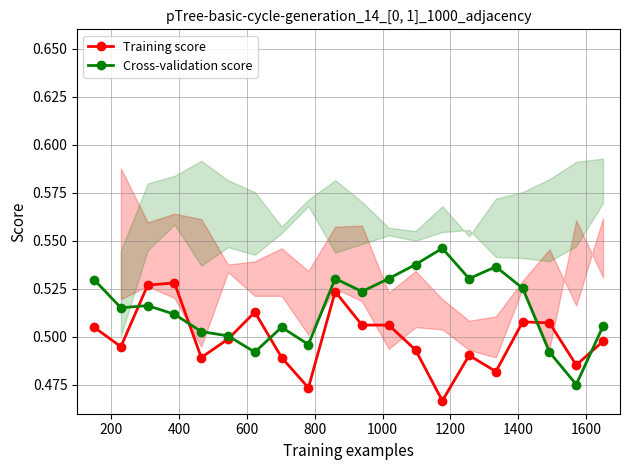

How many Cross-validation score values are between 0 and 1?

20